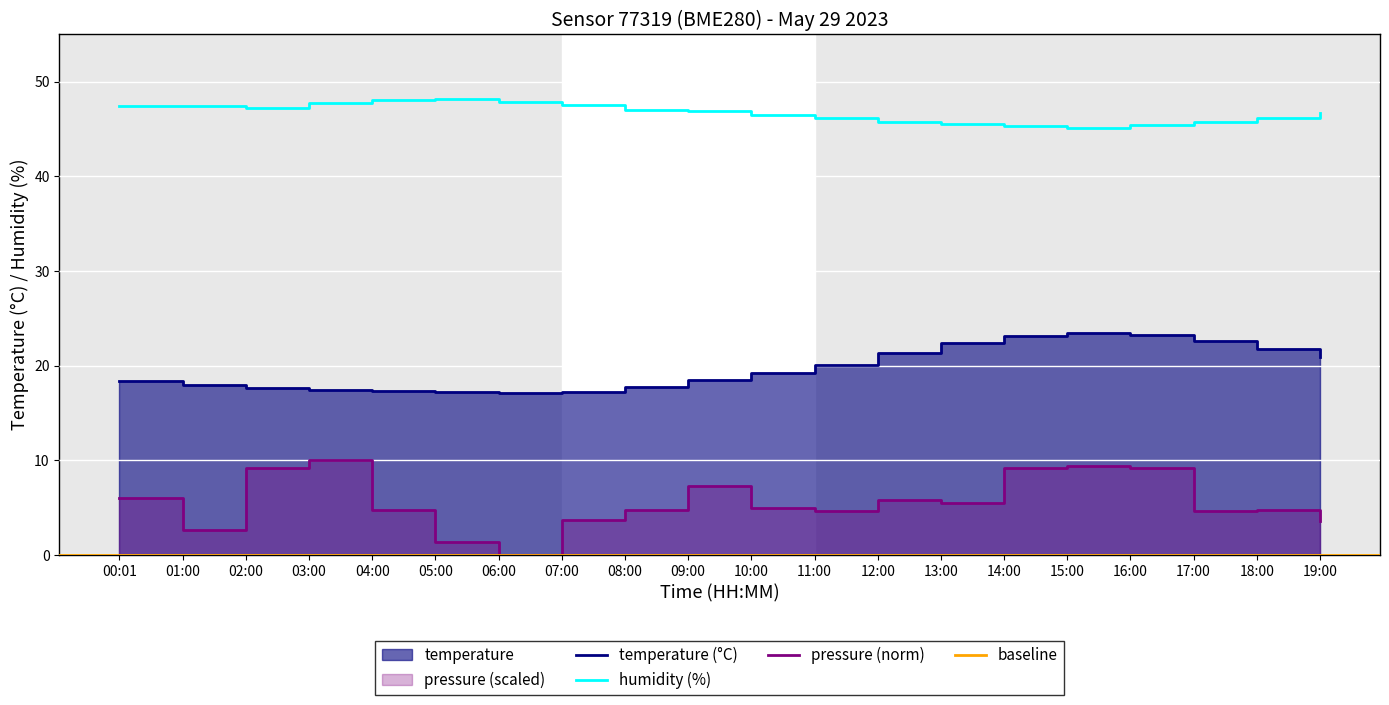

Reading left to right, what are all the values shown in this chart?

temperature: 00:01=18.4	01:00=17.9	02:00=17.6	03:00=17.4	04:00=17.3	05:00=17.2	06:00=17.1	07:00=17.2	08:00=17.8	09:00=18.5	10:00=19.2	11:00=20.1	12:00=21.3	13:00=22.4	14:00=23.1	15:00=23.5	16:00=23.2	17:00=22.6	18:00=21.8	19:00=20.9
humidity: 00:01=47.5	01:00=47.5	02:00=47.3	03:00=47.7	04:00=48.1	05:00=48.2	06:00=47.9	07:00=47.5	08:00=47.1	09:00=46.9	10:00=46.5	11:00=46.2	12:00=45.8	13:00=45.5	14:00=45.3	15:00=45.1	16:00=45.4	17:00=45.8	18:00=46.2	19:00=46.7
pressure_norm: 00:01=6.1	01:00=2.6	02:00=9.2	03:00=10.0	04:00=4.7	05:00=1.4	06:00=0.0	07:00=3.7	08:00=4.7	09:00=7.3	10:00=5.0	11:00=4.7	12:00=5.8	13:00=5.5	14:00=9.2	15:00=9.4	16:00=9.2	17:00=4.7	18:00=4.8	19:00=3.6